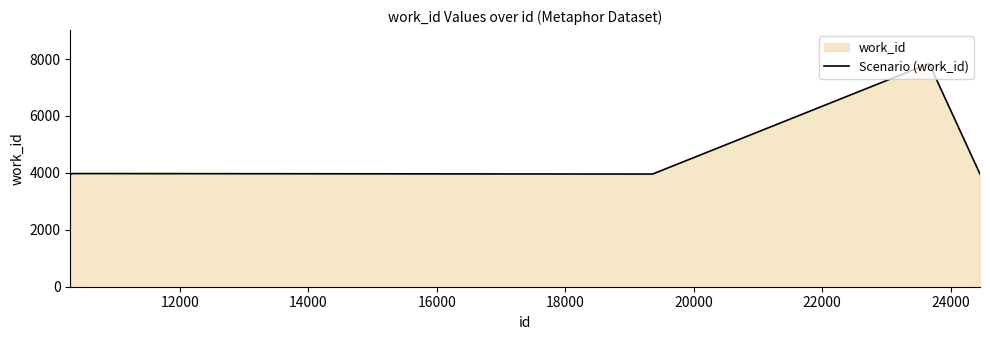

What is the greatest value displayed?

7842